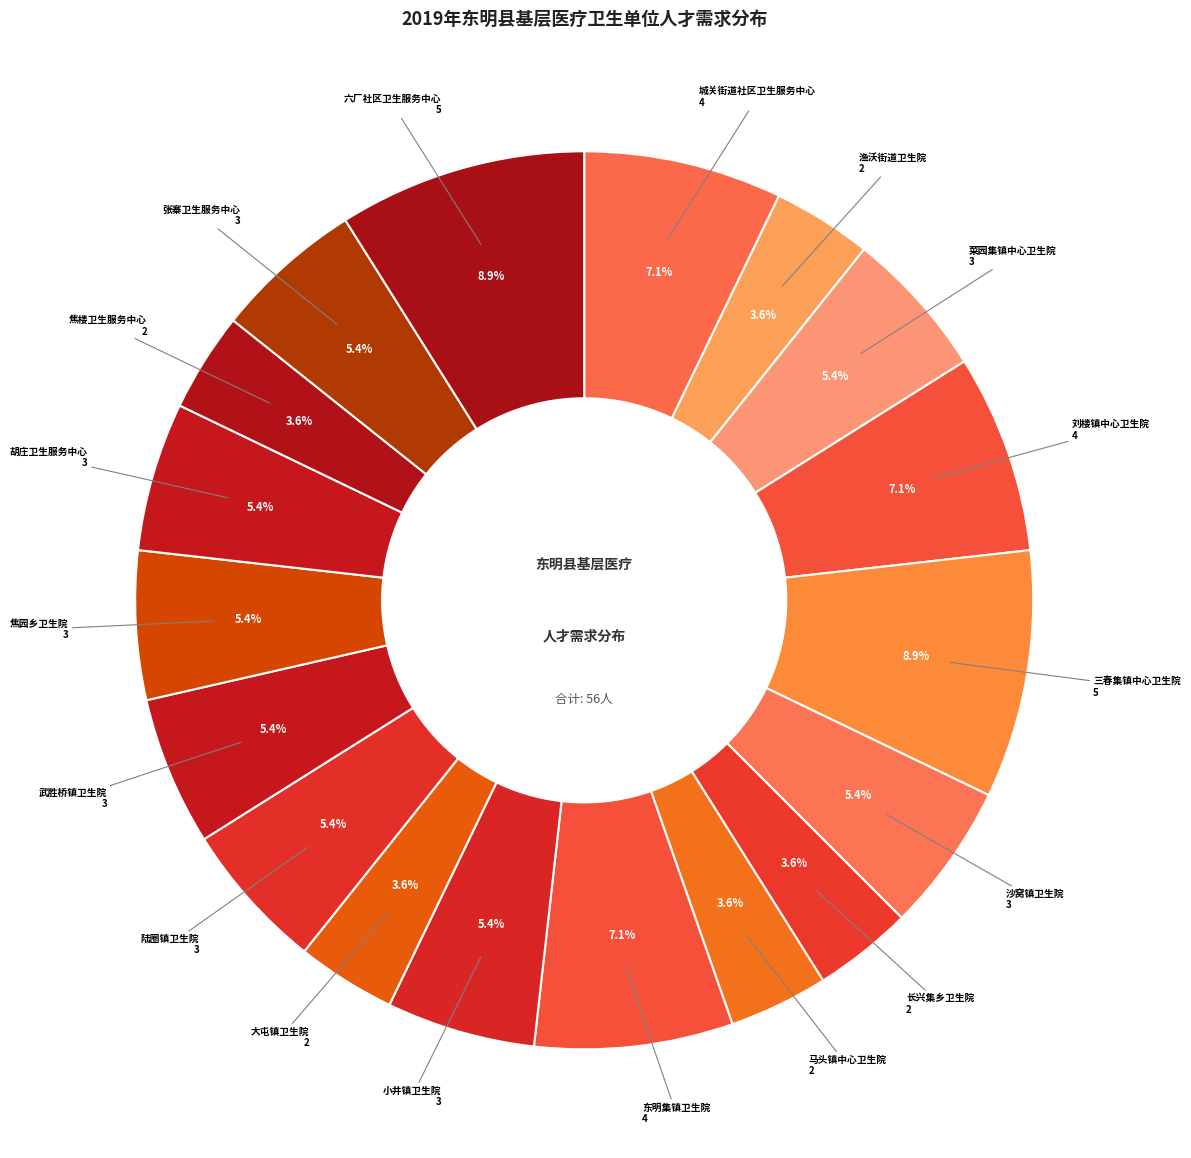

What portion of the pie excludes 渔沃街道卫生院?

96.4%